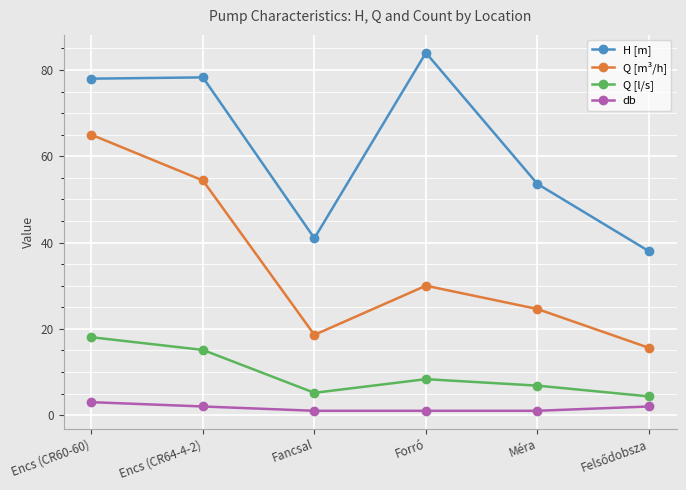

The value of db at Fancsal is 1.0. True or false?

True